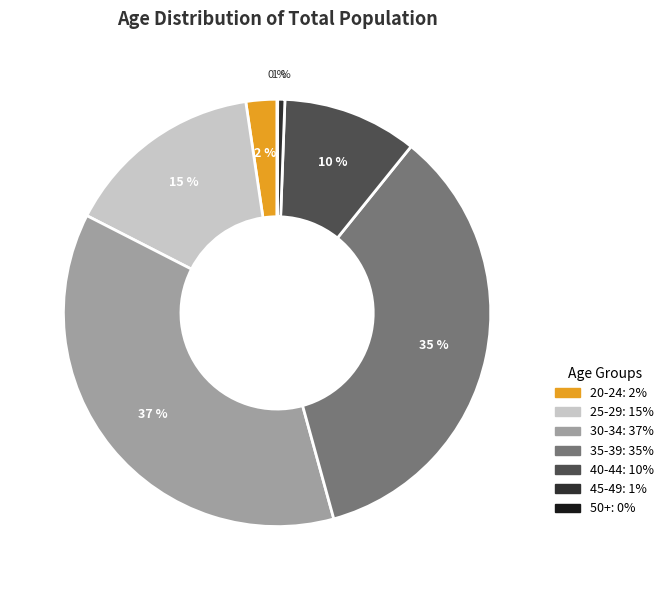

What is the largest slice in the pie chart?

30-34